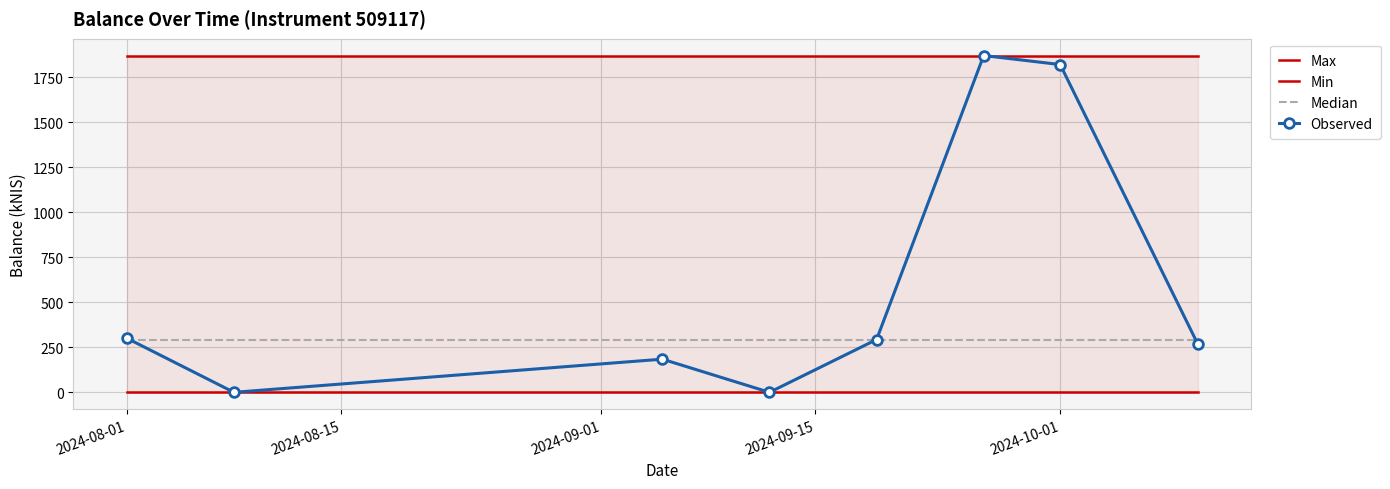

True or false: Median has a value of 293.4 at 2024-09-15.

True